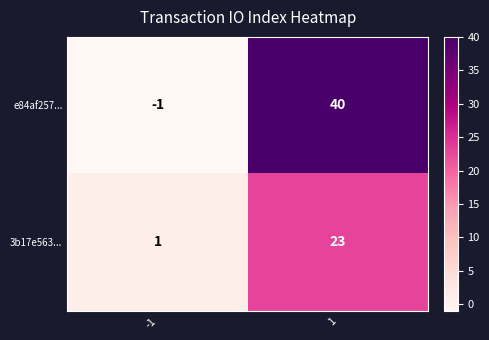

Reading left to right, extract all data points from this chart.

e84af257...: -1=-1	1=40
3b17e563...: -1=1	1=23